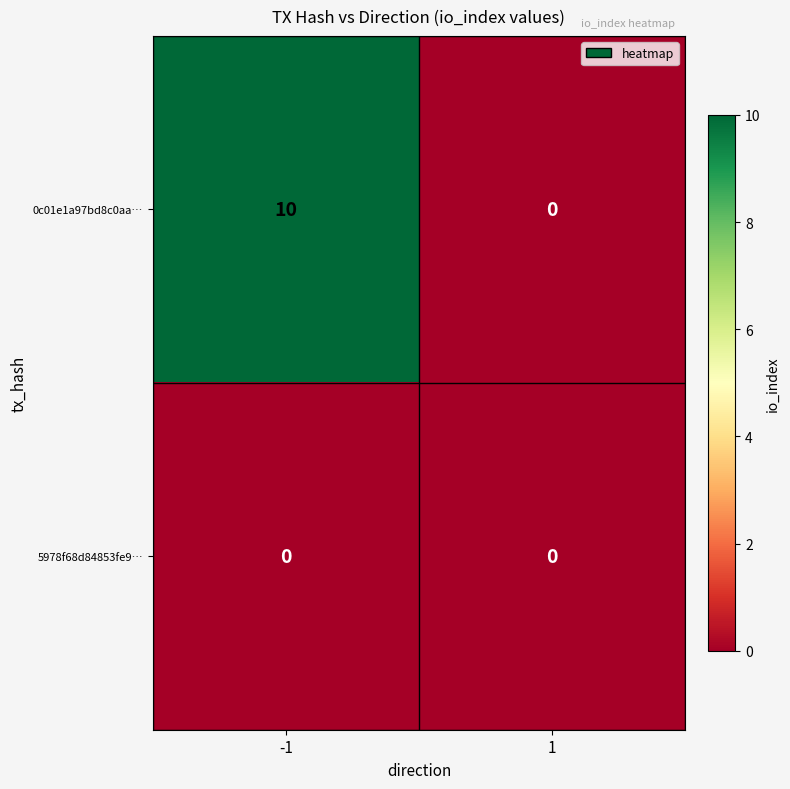

At -1, list the series in order from smallest to largest.

5978f68d84853fe9…, 0c01e1a97bd8c0aa…